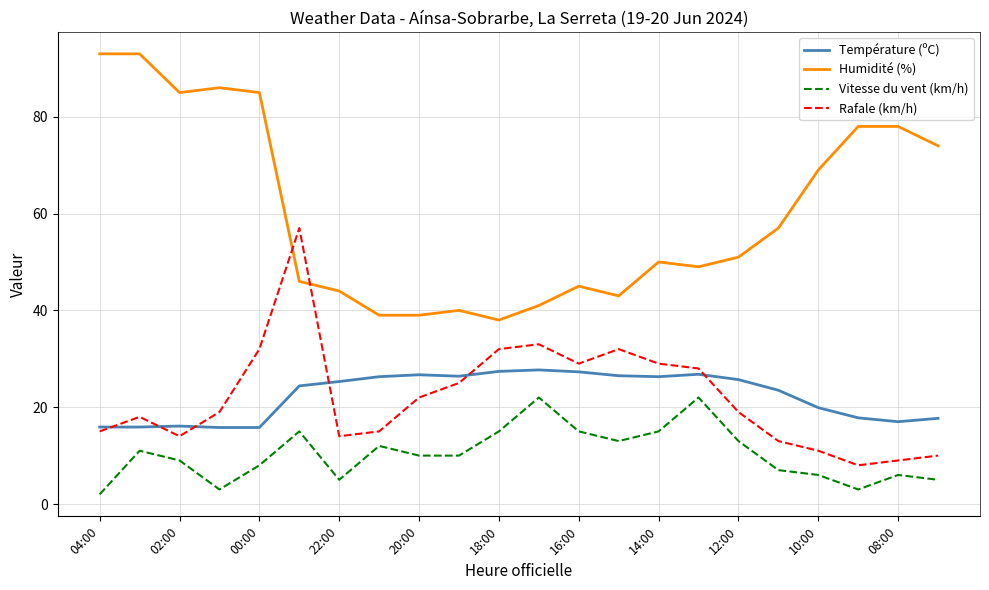

Which series has the largest total across all categories?

Humidité (%)